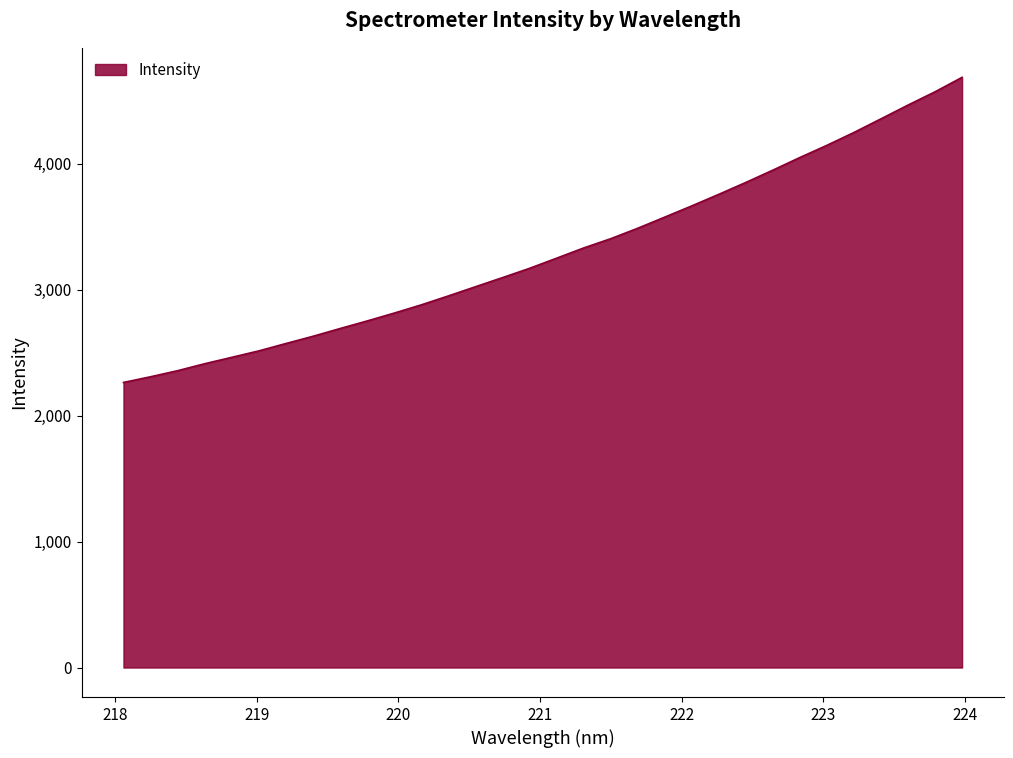

What is the maximum value shown in the chart?

4687.4